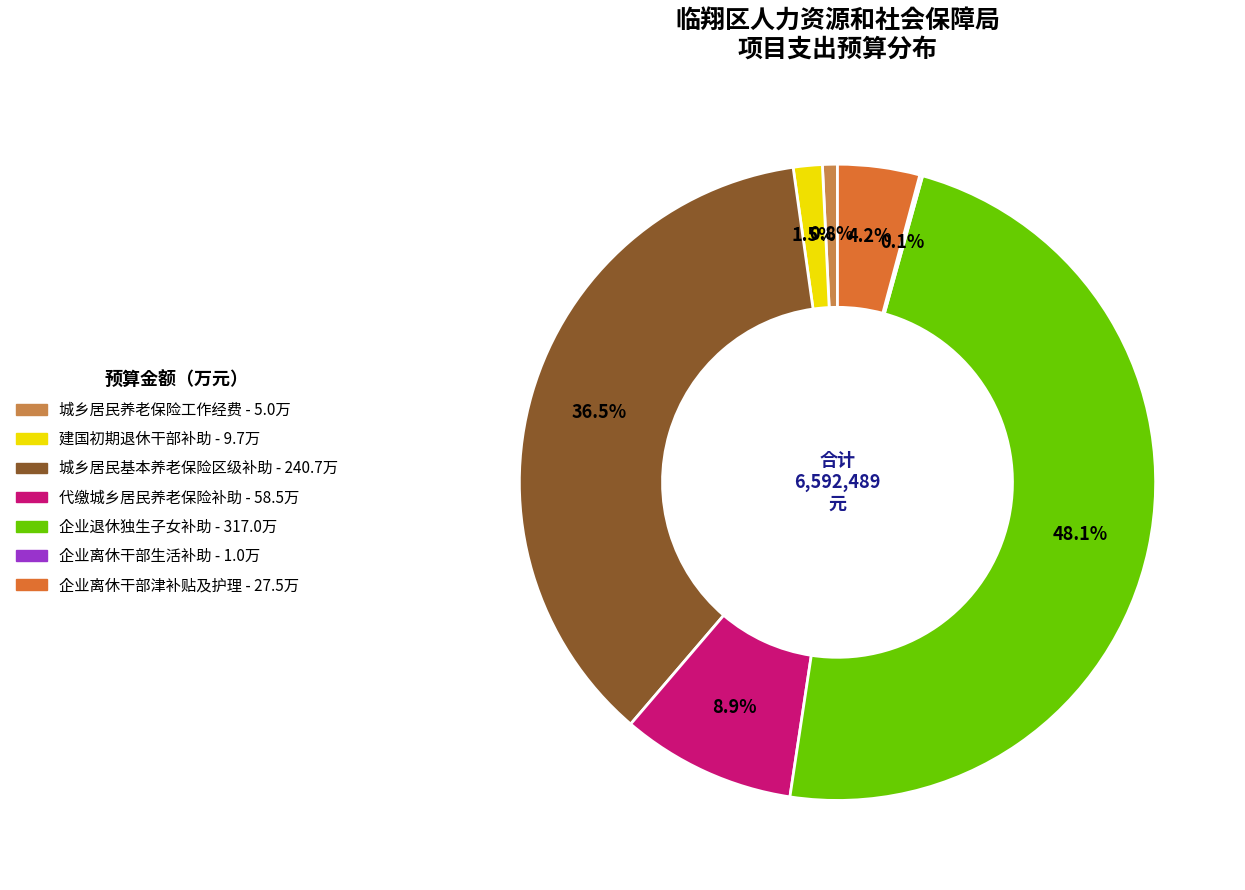

To the nearest percent, what is the average slice percentage?

14%